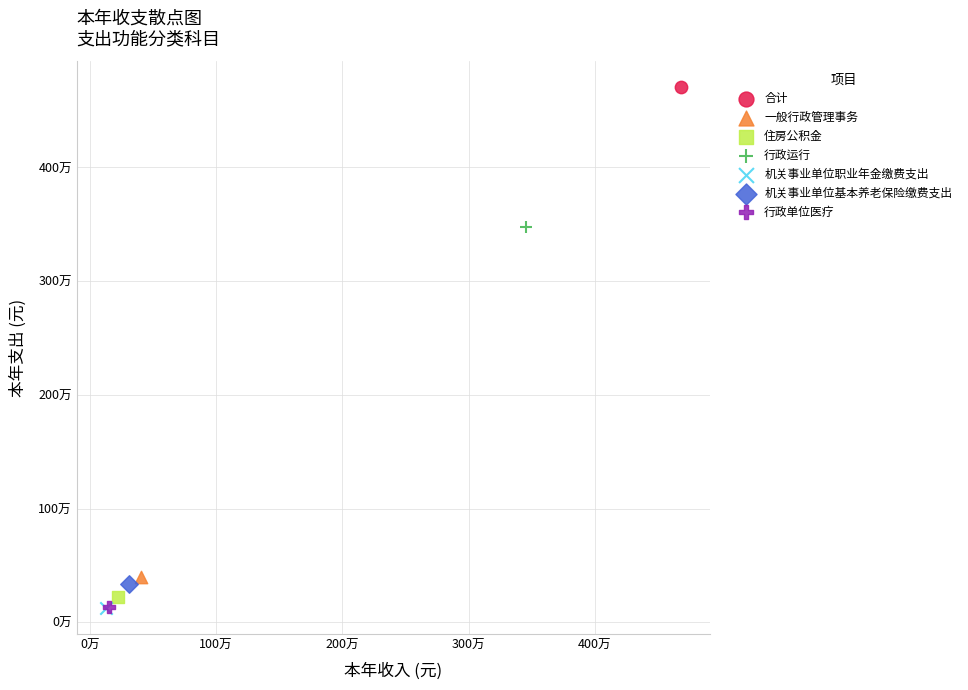

What are all the series names shown in the legend?

合计, 一般行政管理事务, 住房公积金, 行政运行, 机关事业单位职业年金缴费支出, 机关事业单位基本养老保险缴费支出, 行政单位医疗